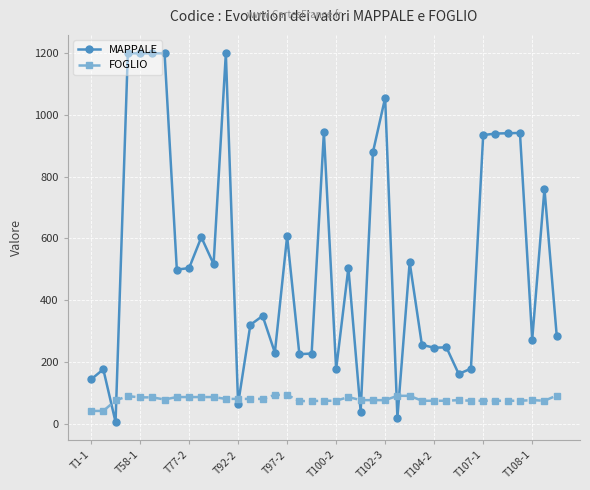

True or false: FOGLIO has more than 0 interior local peaks.

True